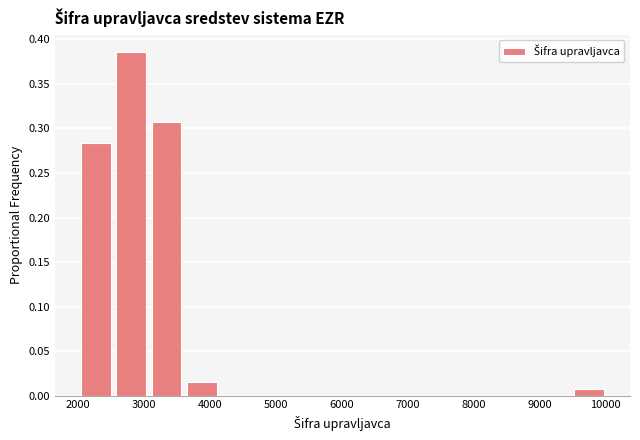

Which range on the x-axis has the tallest bar?

2500 to 3100